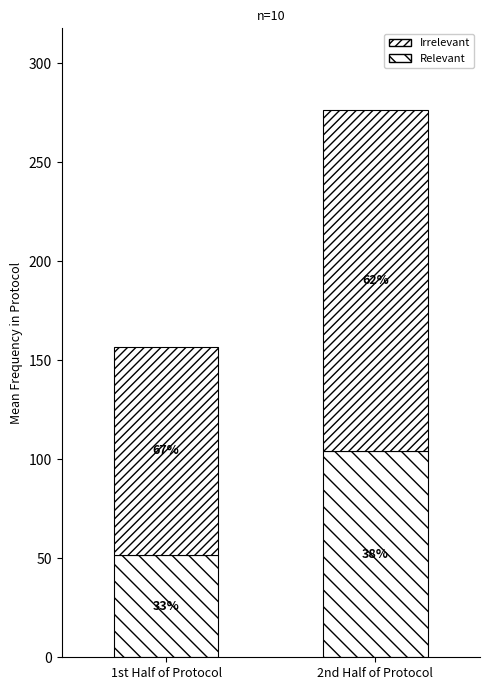

What is the sum of all Irrelevant values?

277.5